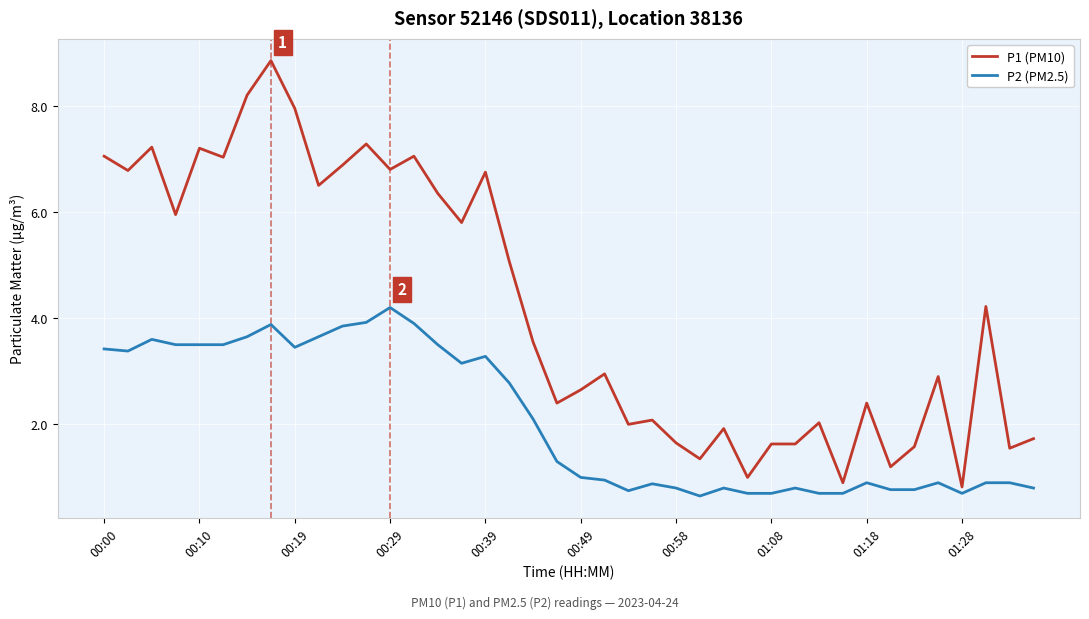

List the series in order of their peak value, highest first.

P1 (PM10), P2 (PM2.5)